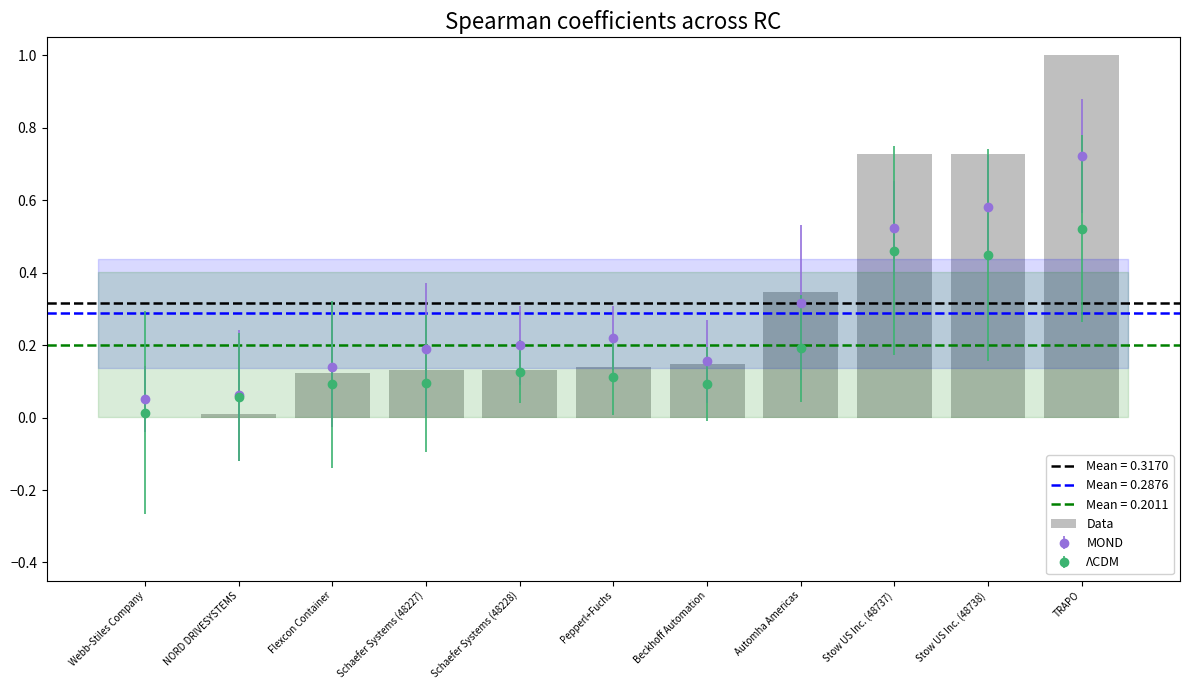

At which category does the chart reach its minimum across all series?

Webb-Stiles Company